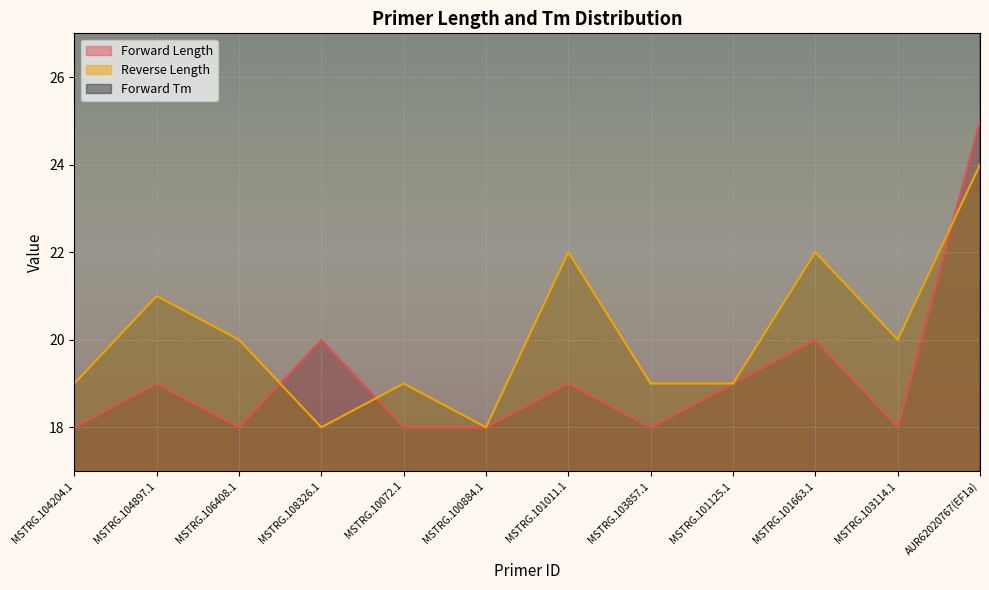

Which series has the largest total across all categories?

Forward Tm